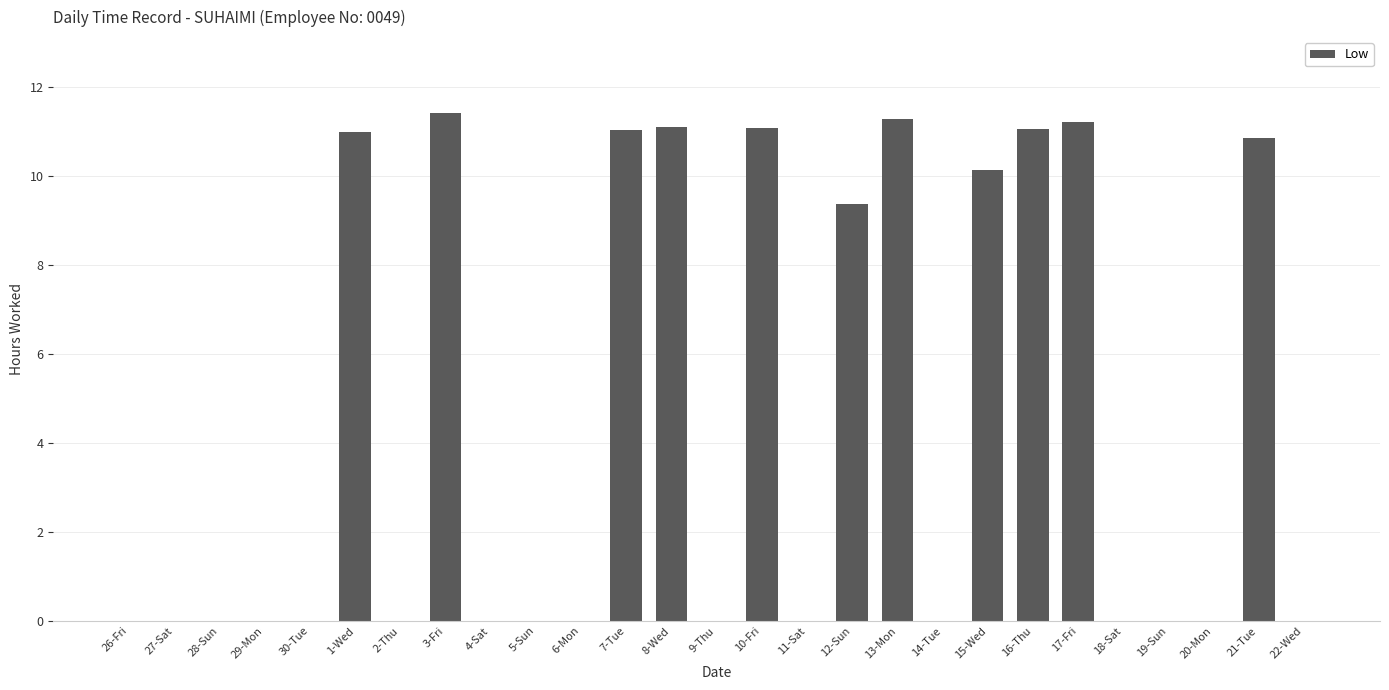

What is the greatest value displayed?

11.4